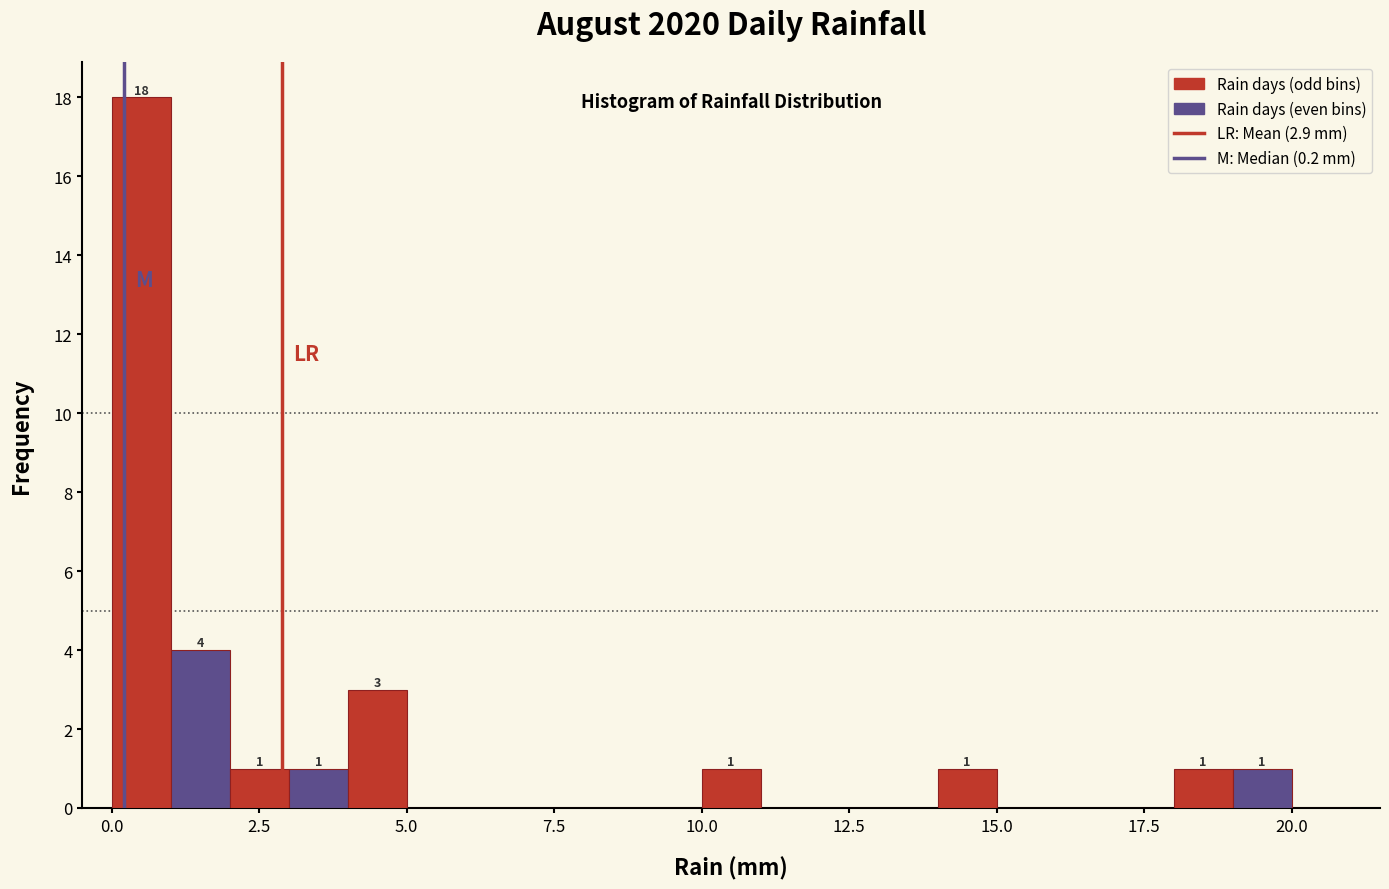

Around what value on the x-axis is the tallest bar? Give the approximate position of its centre, as read against the axis.

0.5